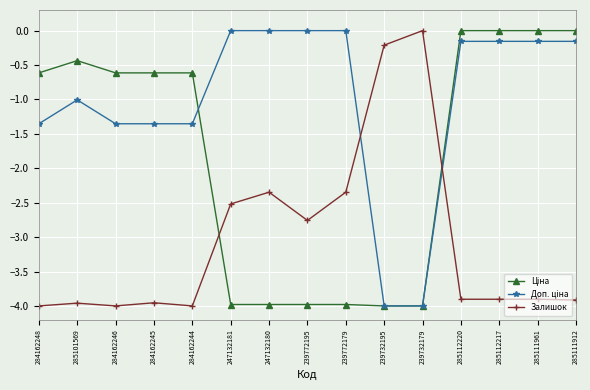

What is the total value across all series at 285101569?

-5.4